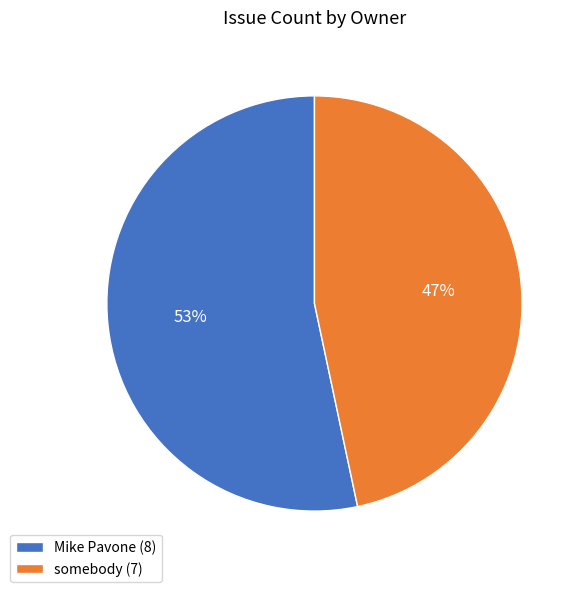

Which slice is the largest?

Mike Pavone